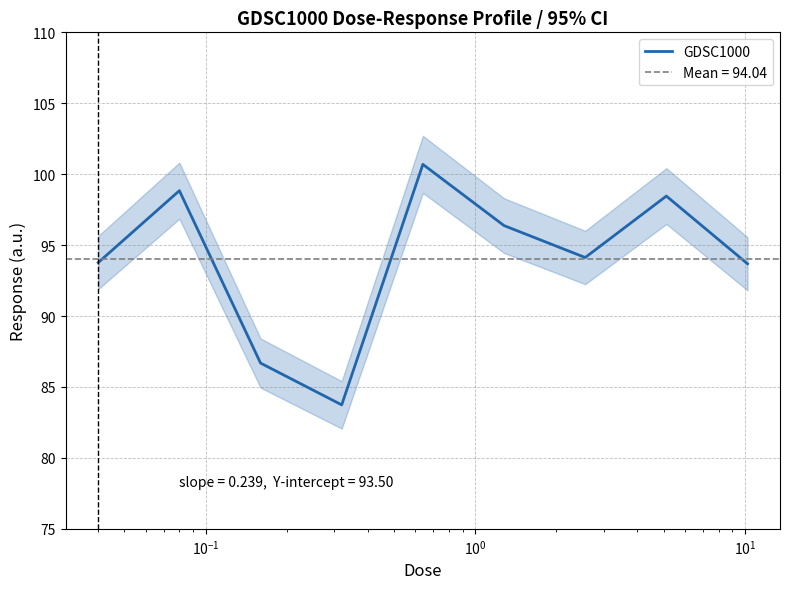

What is the average value?

94.0